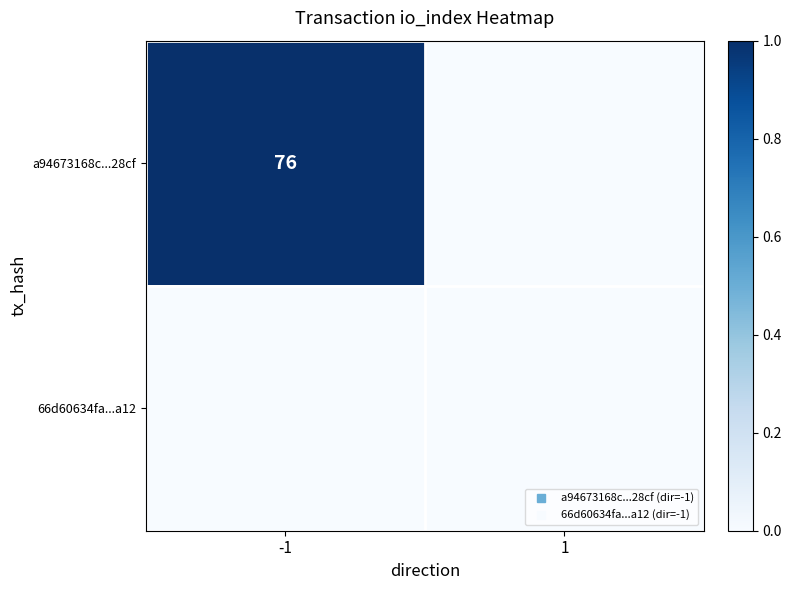

At 1, list the series in order from largest to smallest.

a94673168c...28cf, 66d60634fa...a12